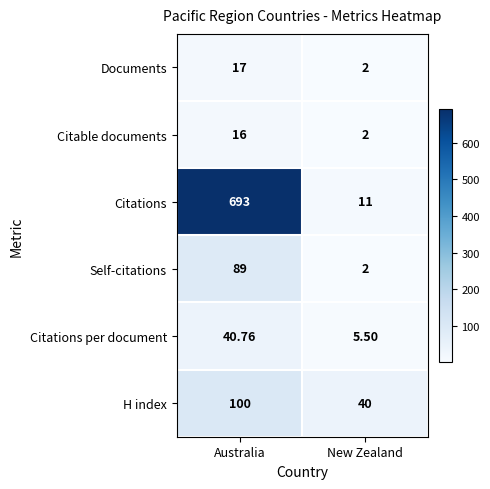

Which series has the widest spread of values?

Citations